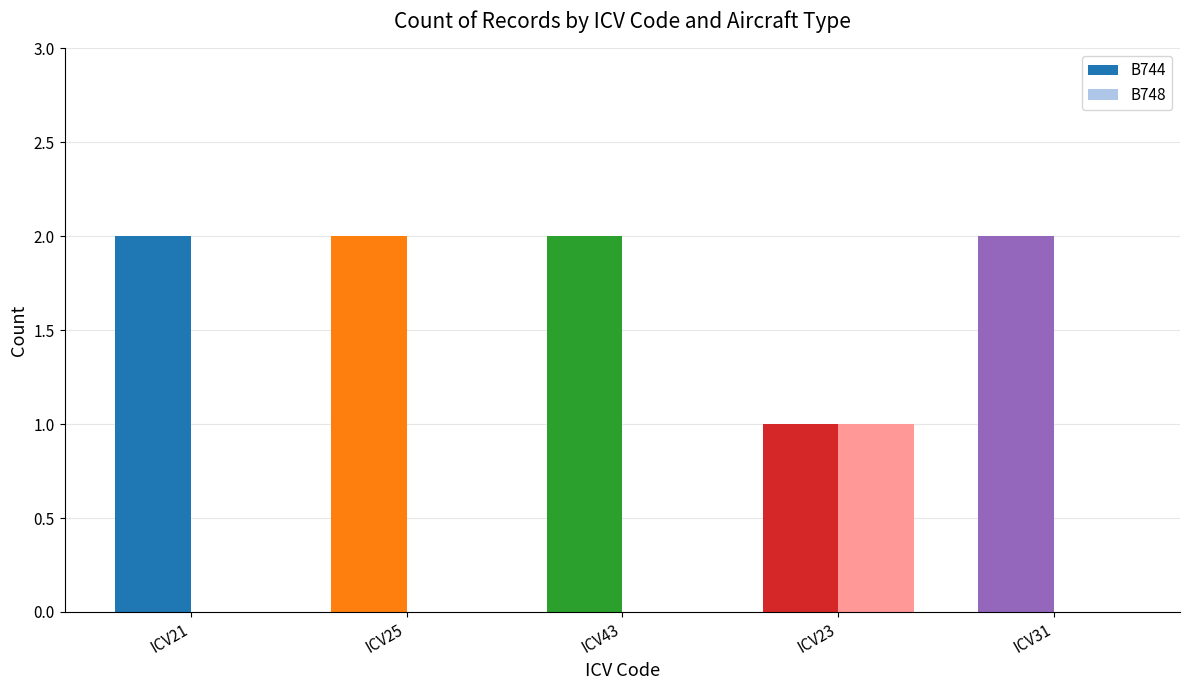

Reading left to right, list all the values displayed in this chart.

B744: 2	2	2	1	2
B748: 0	0	0	1	0